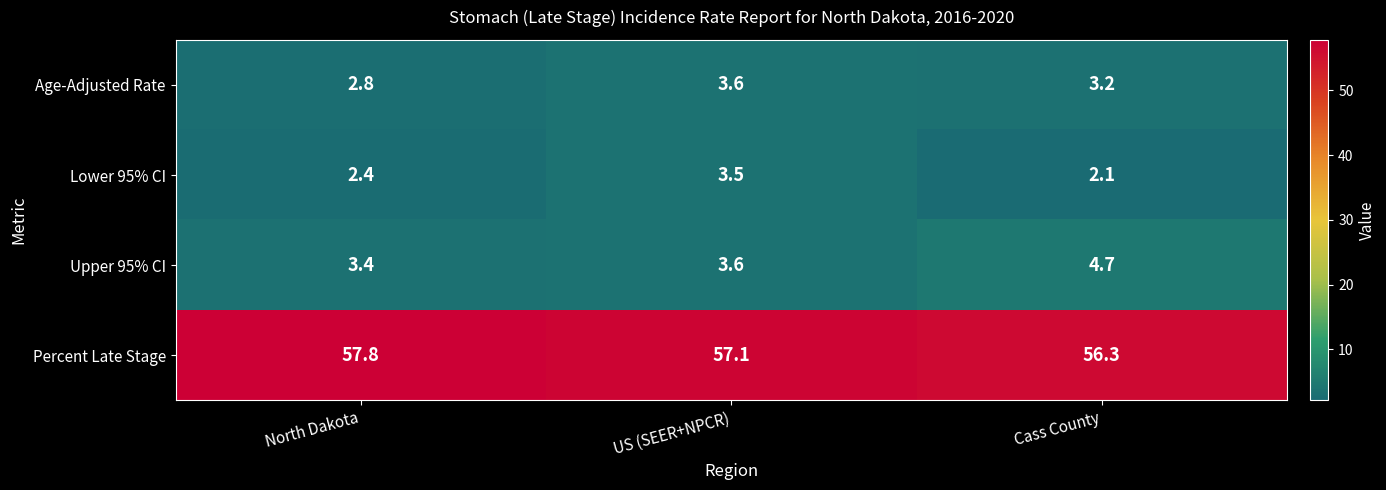

Reading left to right, transcribe all the data shown in this chart.

Age-Adjusted Rate: North Dakota=2.8	US (SEER+NPCR)=3.6	Cass County=3.2
Lower 95% CI: North Dakota=2.4	US (SEER+NPCR)=3.5	Cass County=2.1
Upper 95% CI: North Dakota=3.4	US (SEER+NPCR)=3.6	Cass County=4.7
Percent Late Stage: North Dakota=57.8	US (SEER+NPCR)=57.1	Cass County=56.3